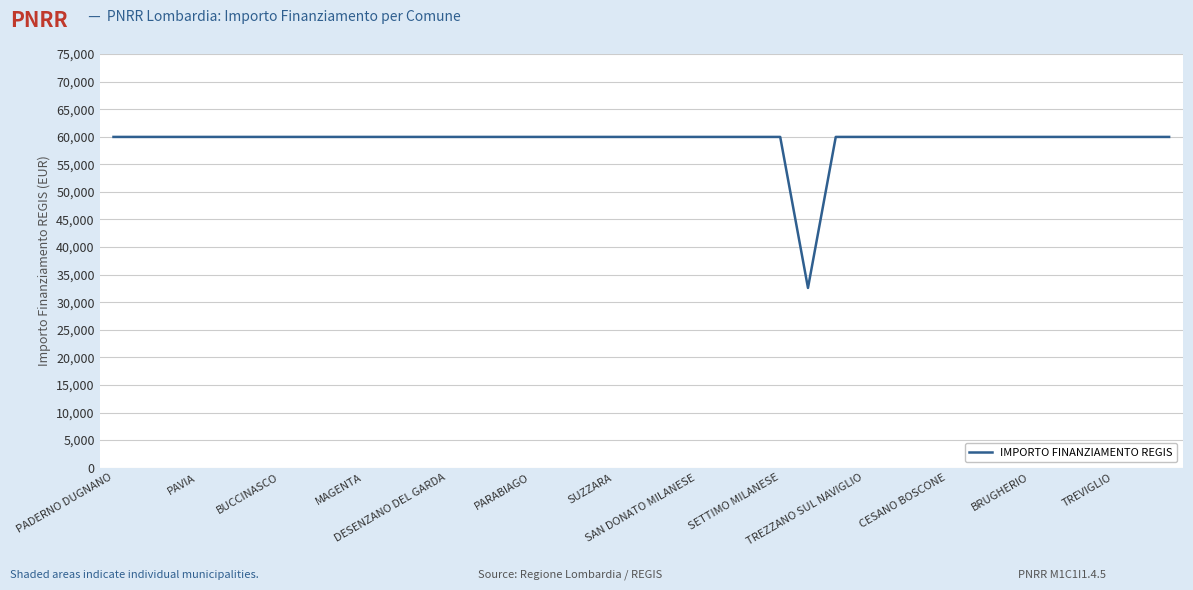

What is the greatest value displayed?

59966